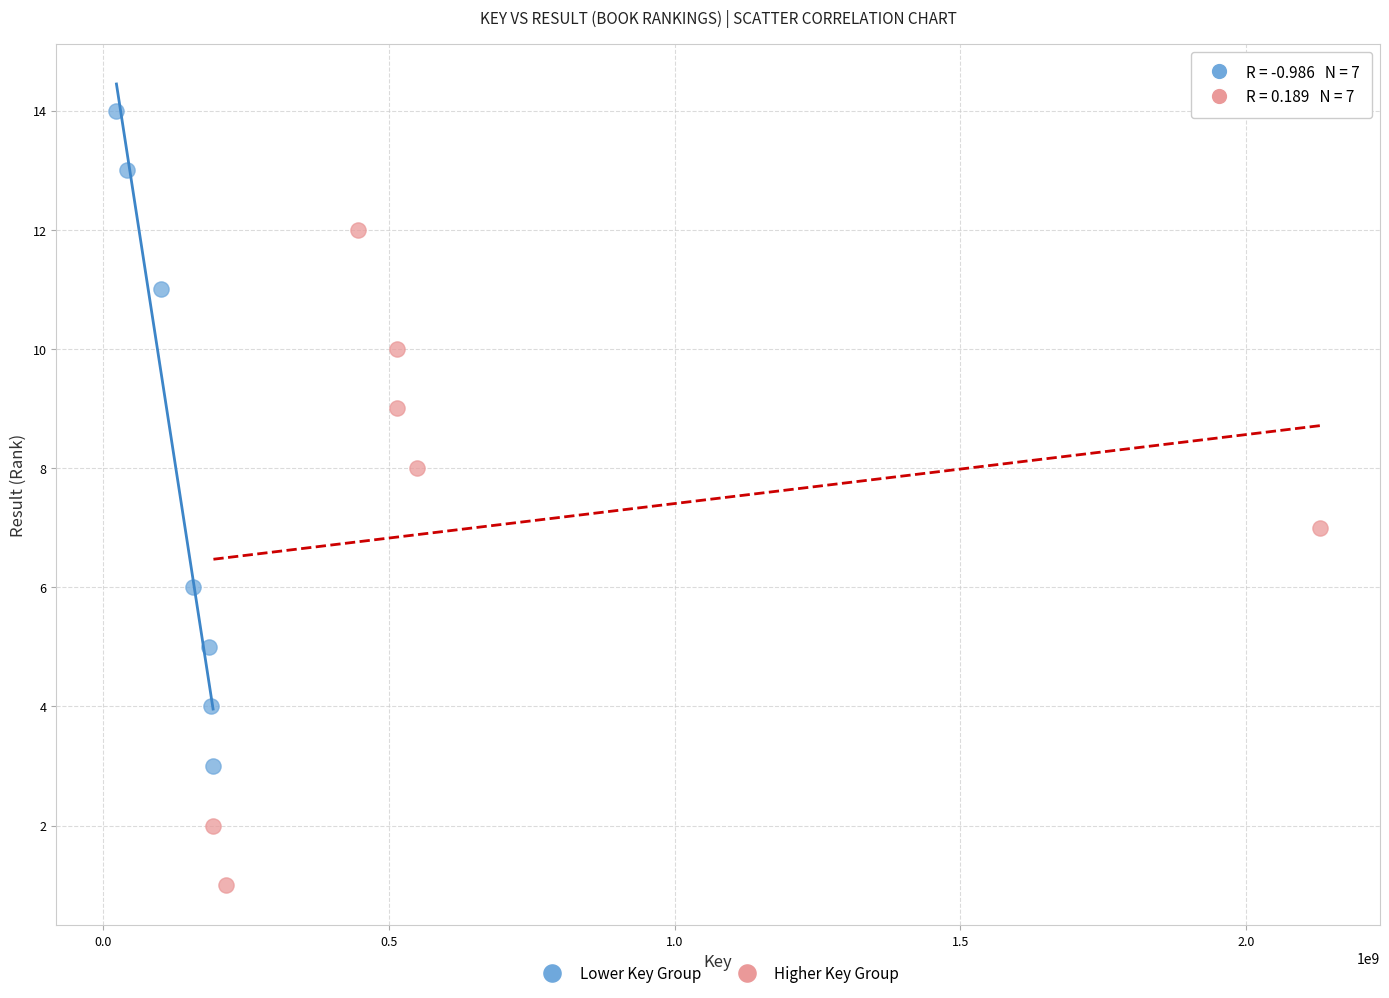

Which series reaches the minimum Y coordinate?

Higher Key Group